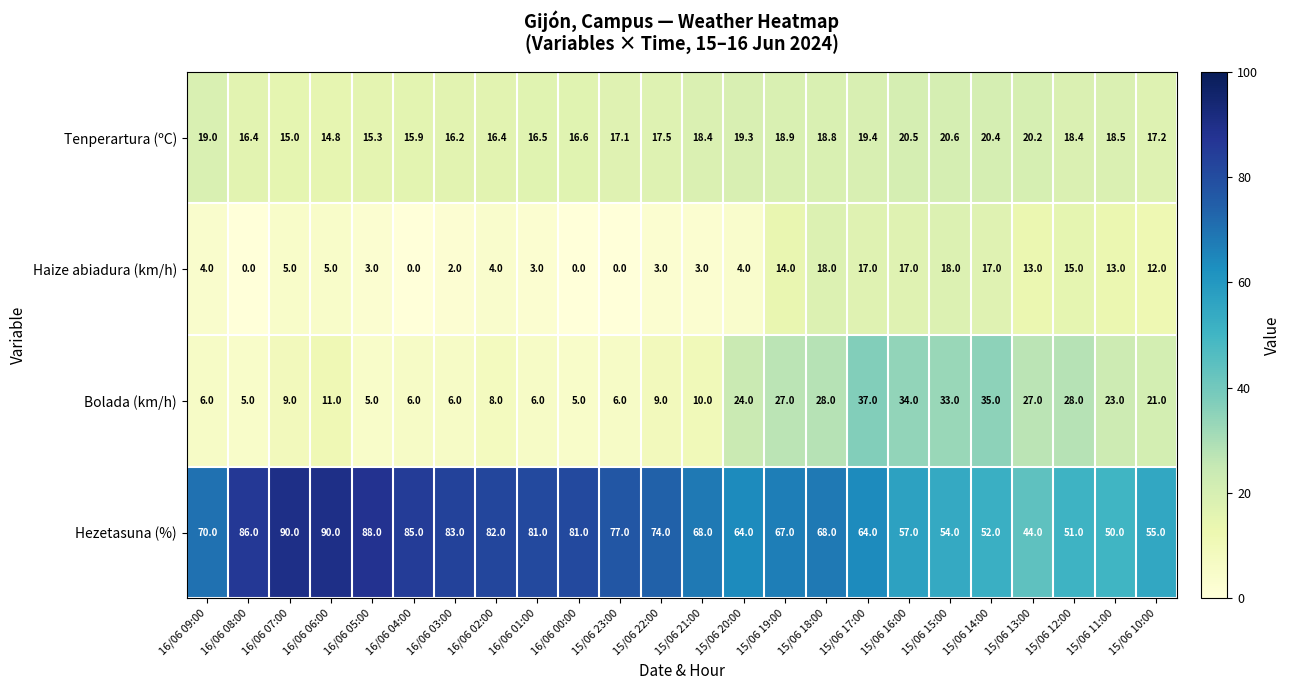

Which series changed the most between 15/06 17:00 and 15/06 16:00?

Hezetasuna (%)